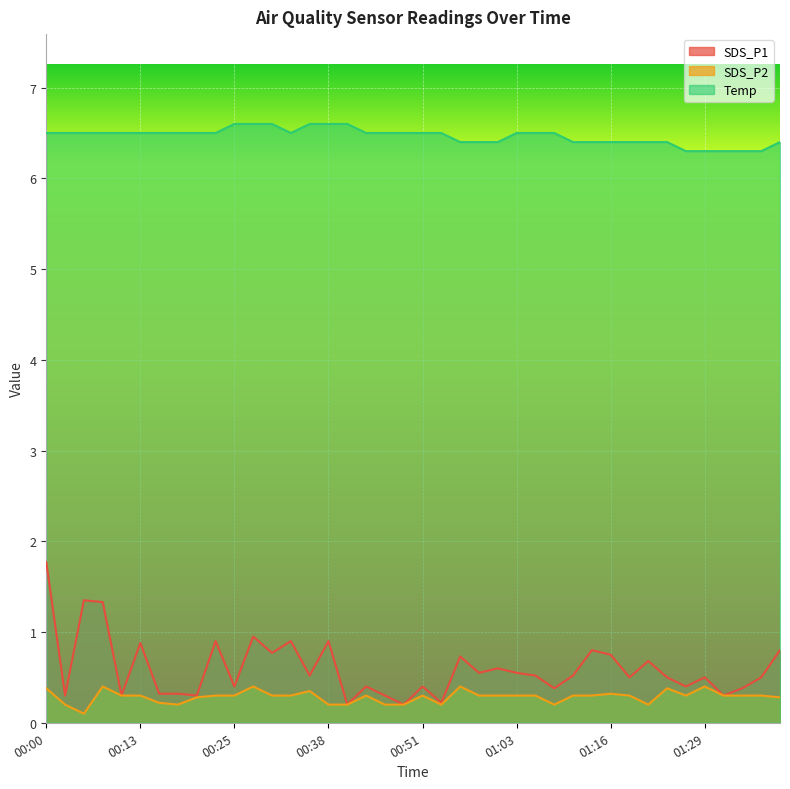

How many lines are shown in the chart?

3